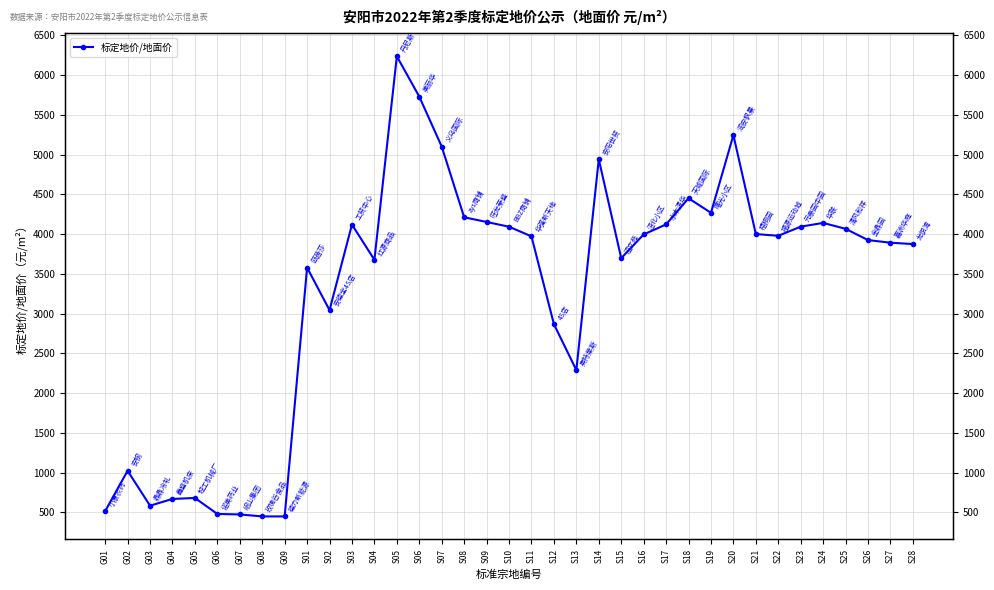

Between S05 and G05, which is larger?

S05